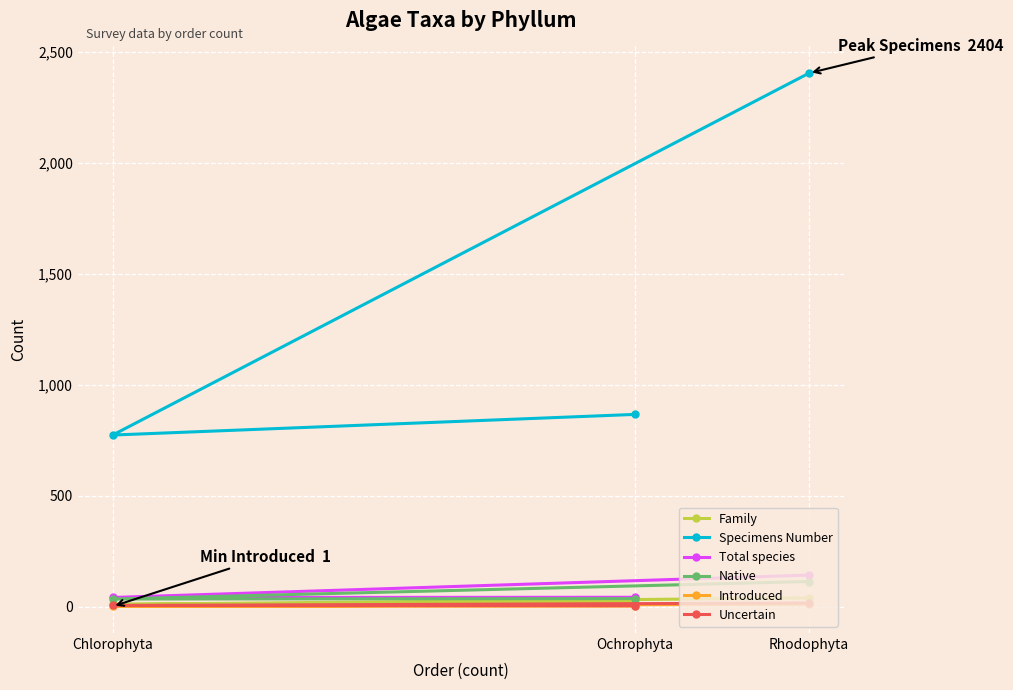

At how many categories does at least one series exceed 1571?

1